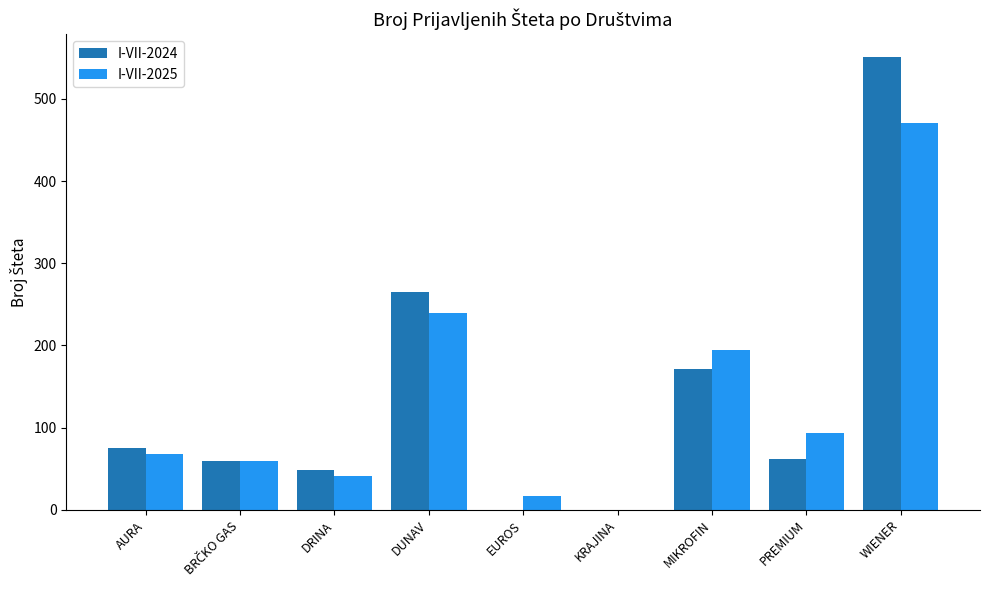

What is the highest value of the I-VII-2025 series?

471